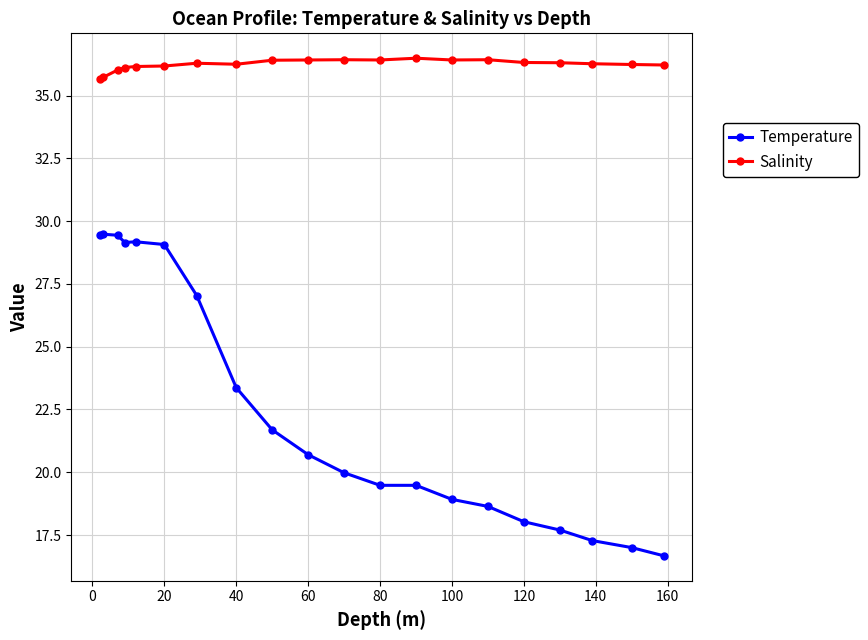

What is the maximum value for Salinity?

36.5